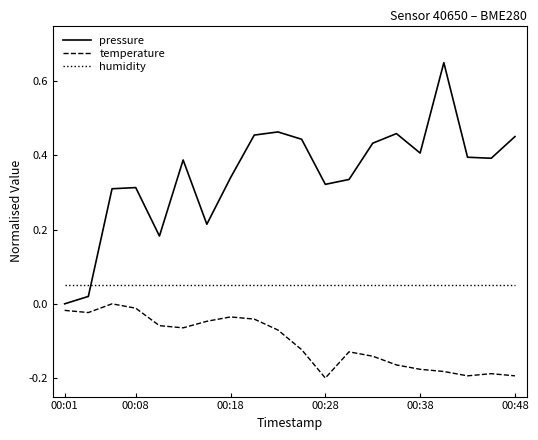

List the series in order of their overall mean, highest first.

pressure, humidity, temperature